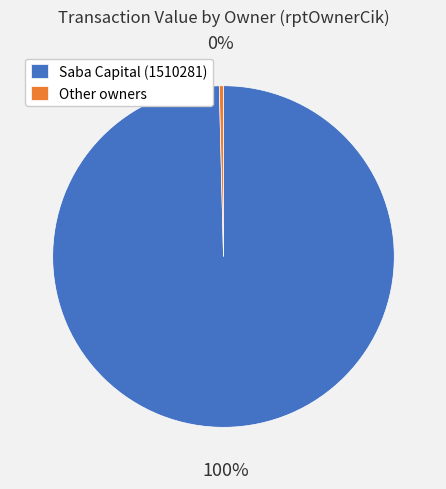

To the nearest percent, what is the combined percentage of Other owners and Saba Capital (1510281)?

100%